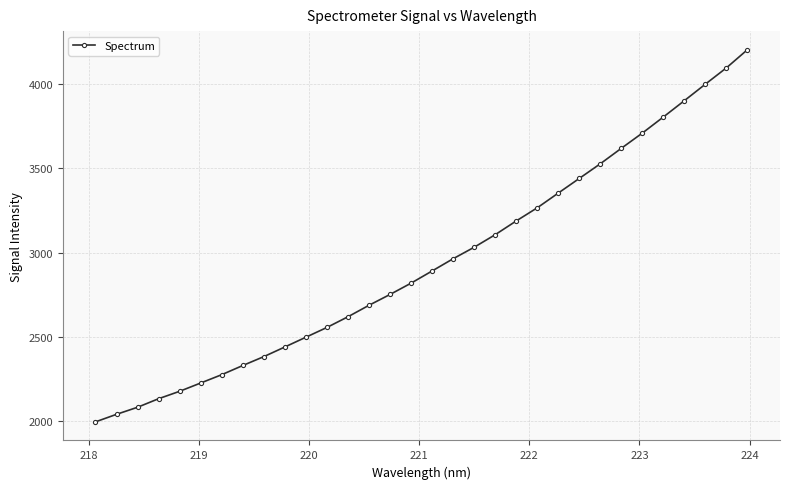

True or false: the data has more than 1 interior local peaks.

False